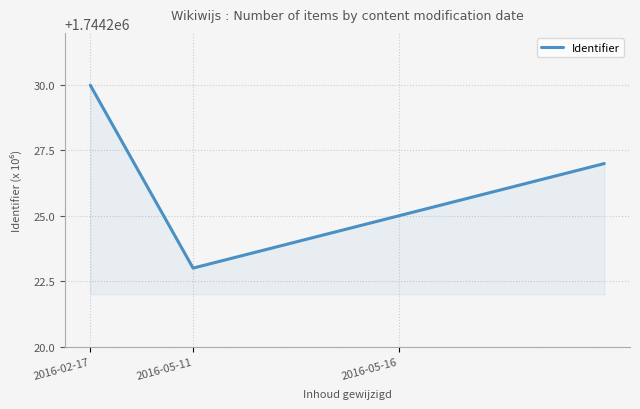

How many interior local valleys (lower than both neighbors) does the data have?

1